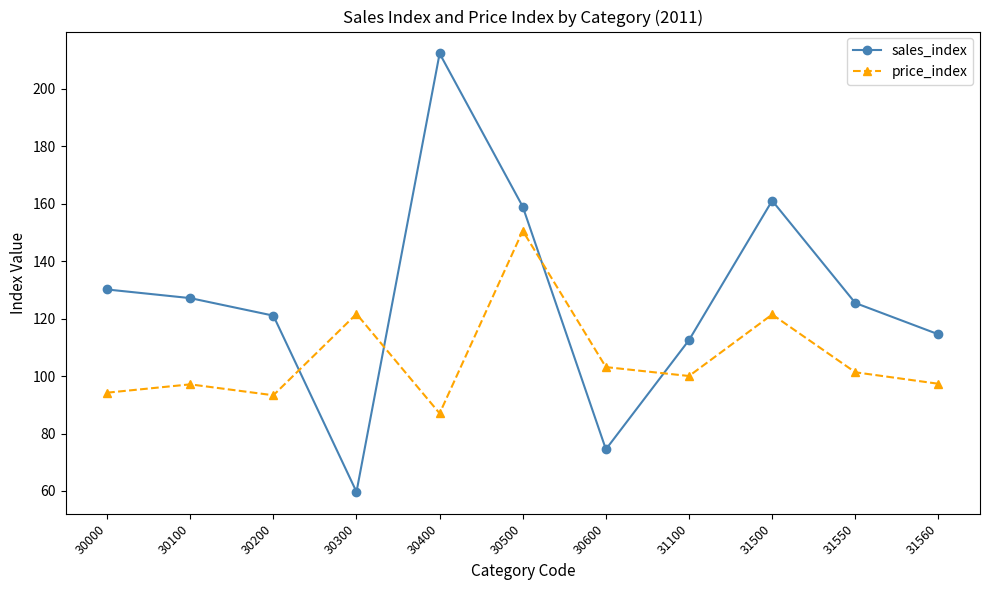

Between which two adjacent categories do sales_index and price_index first intersect?

30200 and 30300